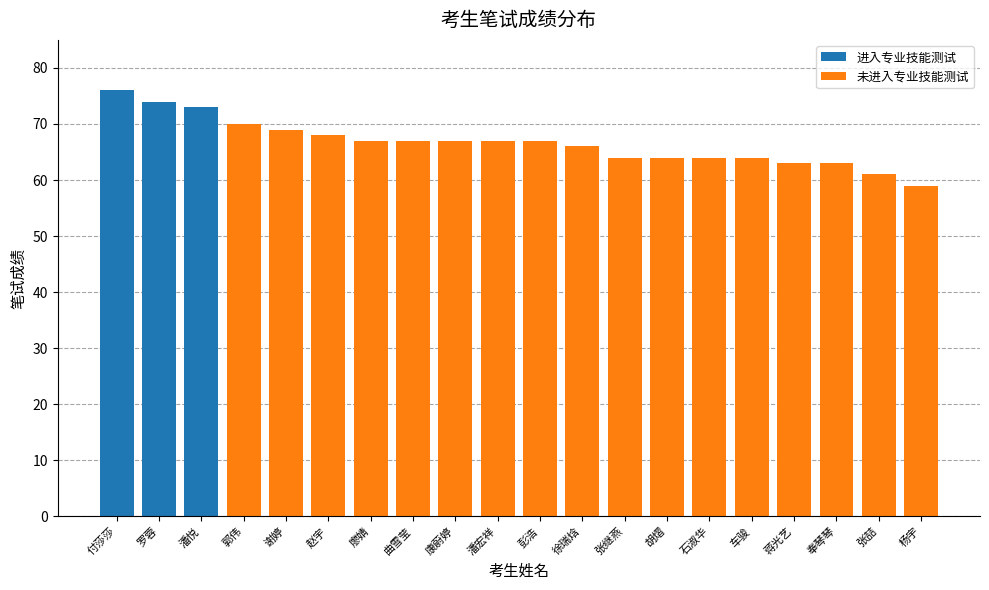

What is the average value of the 进入专业技能测试 series?

11